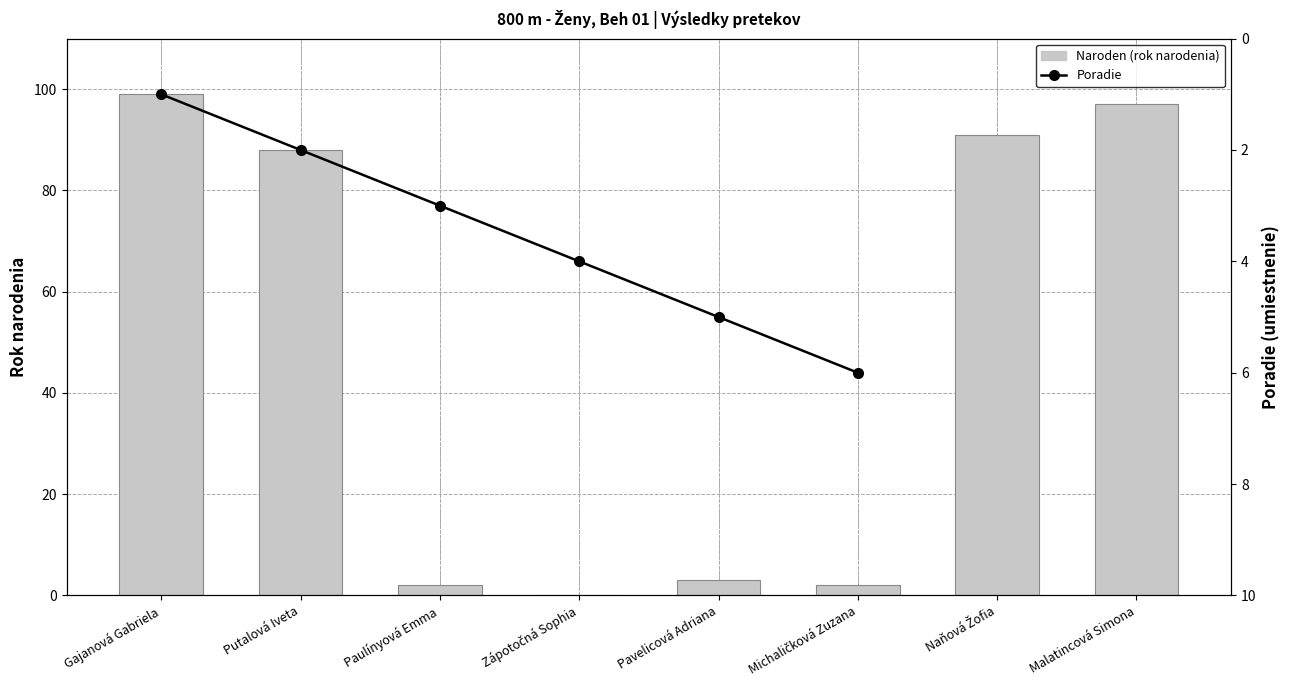

Which series changed the most between Gajanová Gabriela and Naňová Žofia?

Naroden (rok narodenia)